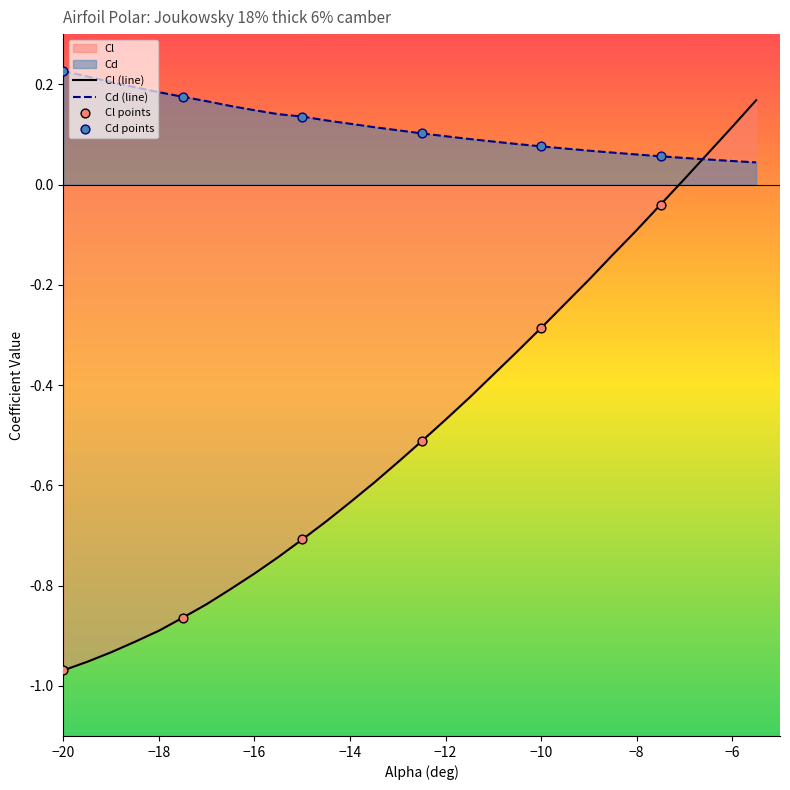

Which series has the largest total across all categories?

Cd (line)